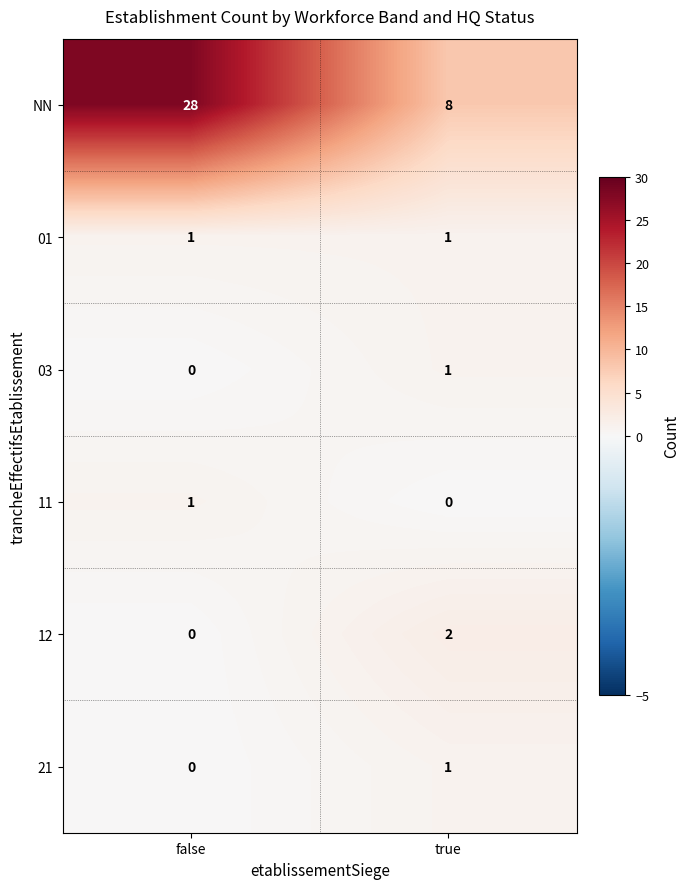

What is the difference between the maximum and minimum values in the NN series?

20